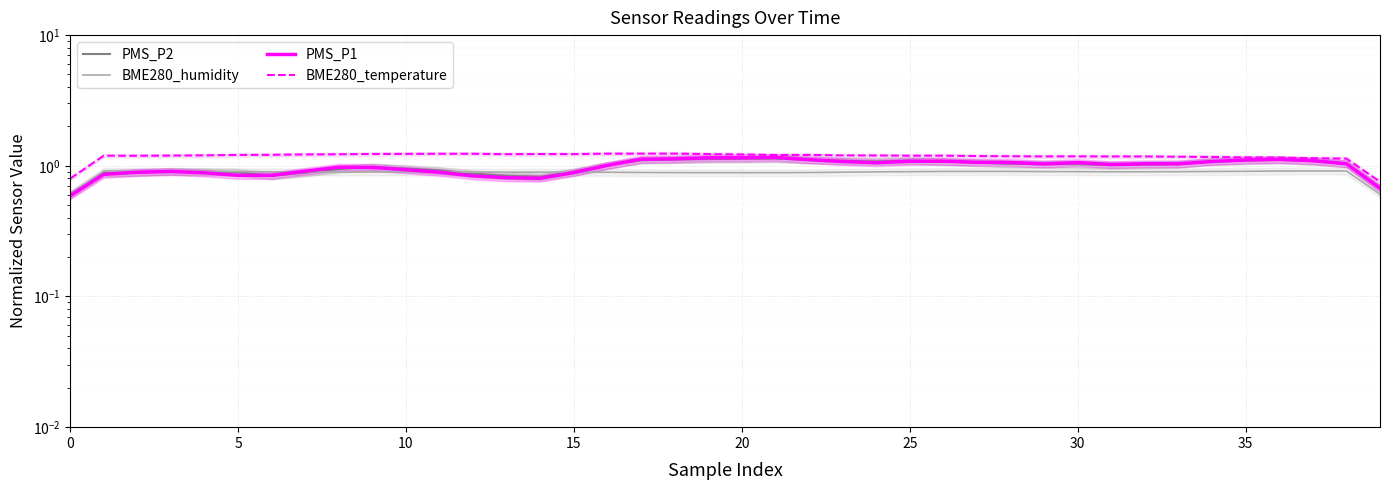

True or false: BME280_humidity and BME280_temperature intersect in this chart.

False